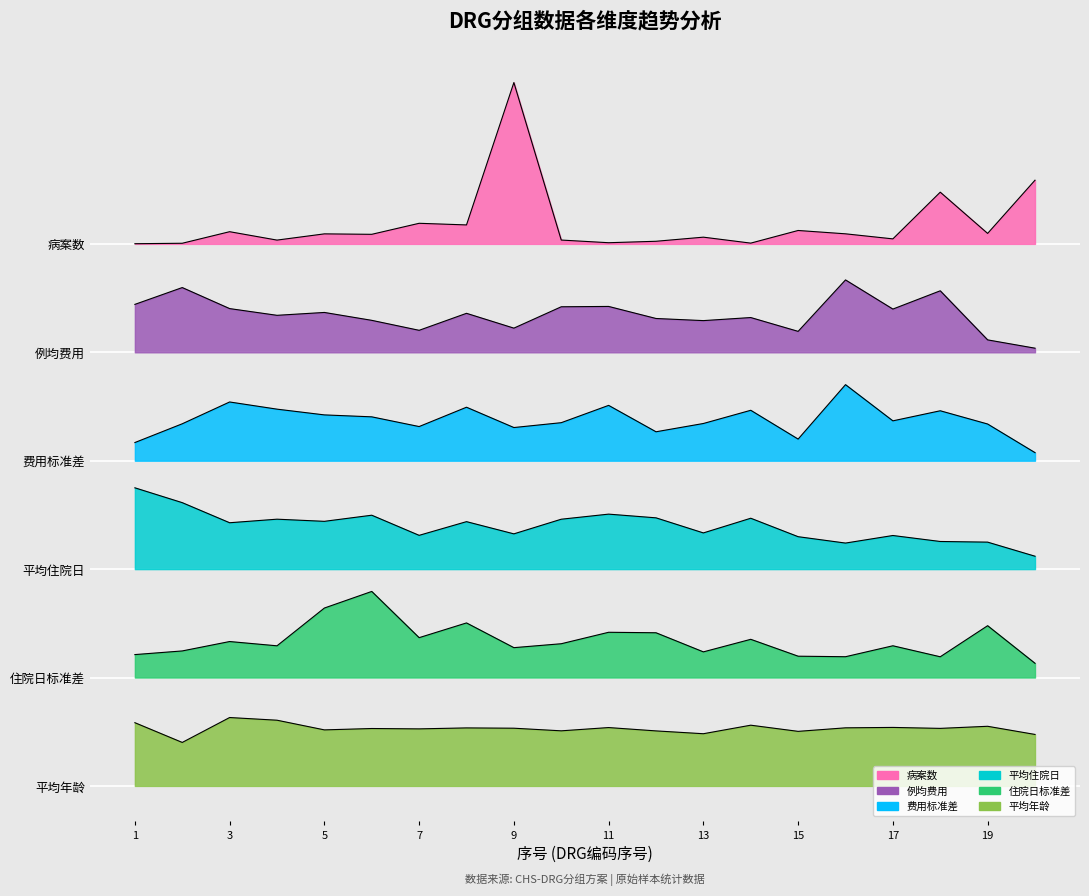

Reading left to right, list all the values displayed in this chart.

病案数: 1=6.0	2=6.0	3=6.1	4=6.0	5=6.1	6=6.1	7=6.2	8=6.2	9=7.8	10=6.0	11=6.0	12=6.0	13=6.1	14=6.0	15=6.1	16=6.1	17=6.1	18=6.6	19=6.1	20=6.7
例均费用: 1=5.3	2=5.5	3=5.3	4=5.2	5=5.2	6=5.2	7=5.0	8=5.2	9=5.1	10=5.3	11=5.3	12=5.2	13=5.2	14=5.2	15=5.0	16=5.6	17=5.3	18=5.5	19=4.9	20=4.8
费用标准差: 1=3.8	2=4.0	3=4.3	4=4.2	5=4.1	6=4.1	7=4.0	8=4.2	9=4.0	10=4.0	11=4.2	12=3.9	13=4.0	14=4.2	15=3.8	16=4.4	17=4.0	18=4.2	19=4.0	20=3.7
平均住院日: 1=3.3	2=3.1	3=2.9	4=3.0	5=2.9	6=3.0	7=2.8	8=2.9	9=2.8	10=3.0	11=3.0	12=3.0	13=2.8	14=3.0	15=2.8	16=2.7	17=2.8	18=2.7	19=2.7	20=2.5
住院日标准差: 1=1.5	2=1.5	3=1.6	4=1.6	5=2.0	6=2.2	7=1.6	8=1.8	9=1.5	10=1.6	11=1.7	12=1.7	13=1.5	14=1.6	15=1.4	16=1.4	17=1.6	18=1.4	19=1.8	20=1.4
平均年龄: 1=0.7	2=0.5	3=0.8	4=0.7	5=0.6	6=0.6	7=0.6	8=0.6	9=0.6	10=0.6	11=0.6	12=0.6	13=0.6	14=0.7	15=0.6	16=0.6	17=0.6	18=0.6	19=0.7	20=0.6